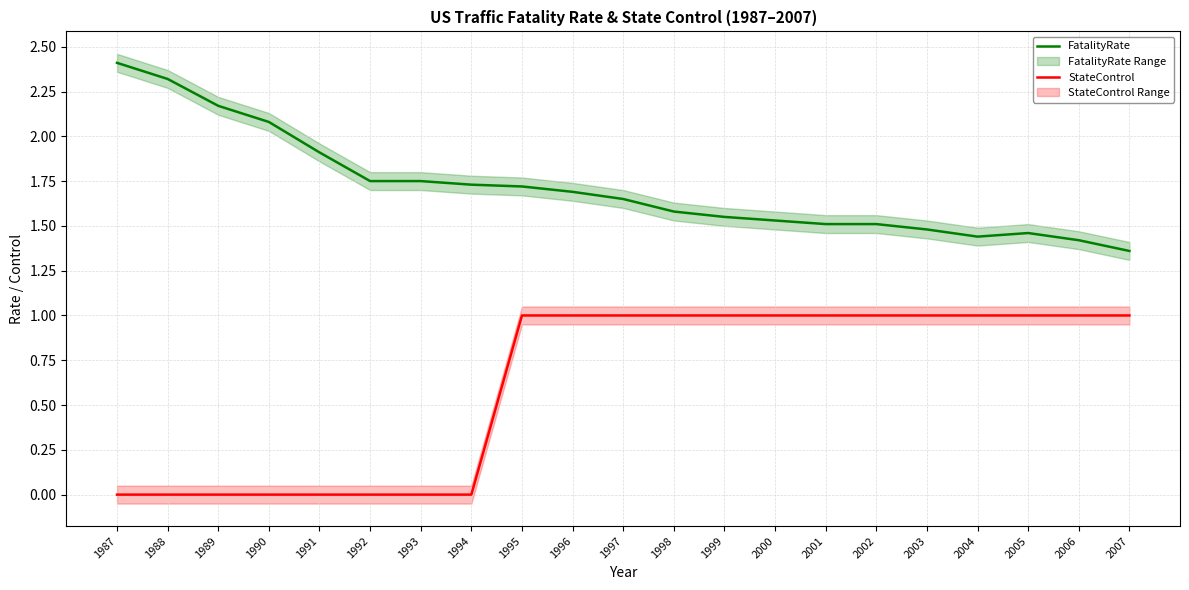

Which label corresponds to the smallest value in the chart?

1987